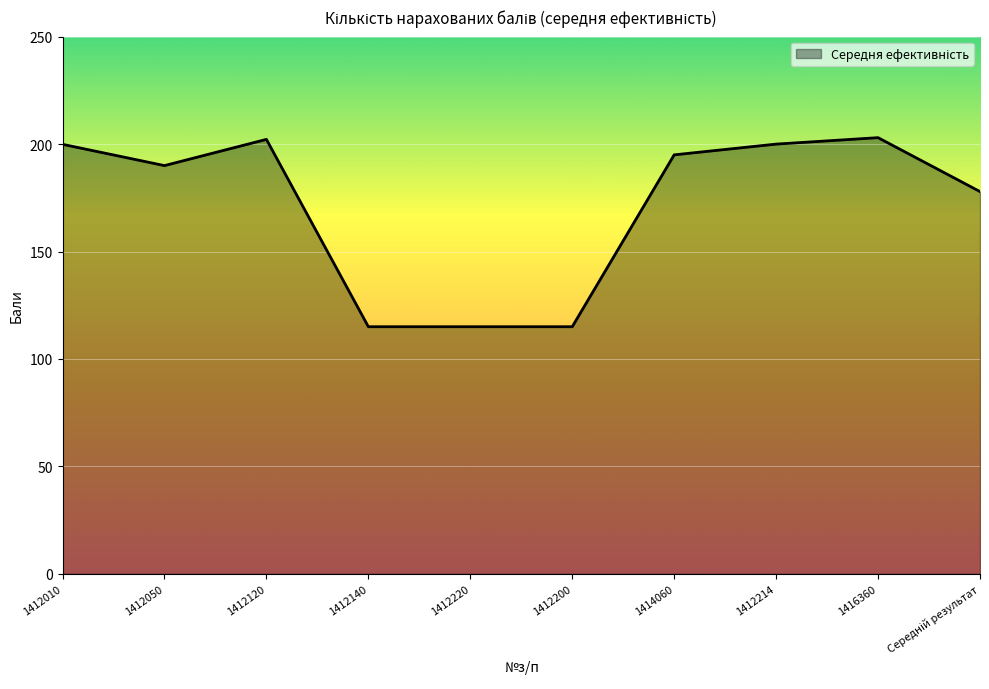

Does the chart have visible grid lines?

Yes